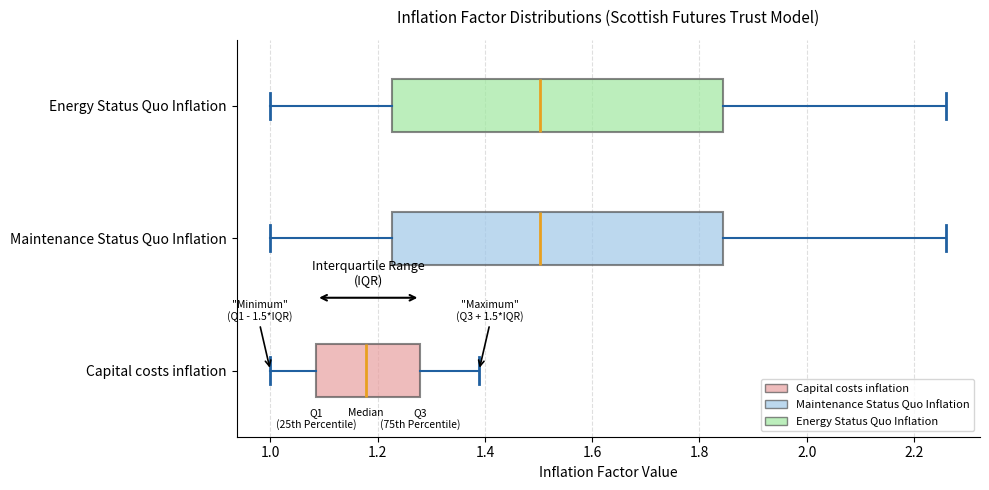

Which box has the furthest to the left median line?

Capital costs inflation